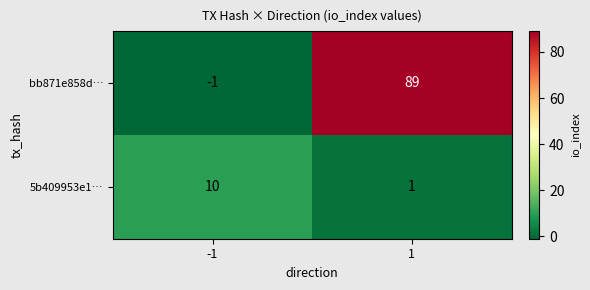

What is the total value across all series at 1?

90